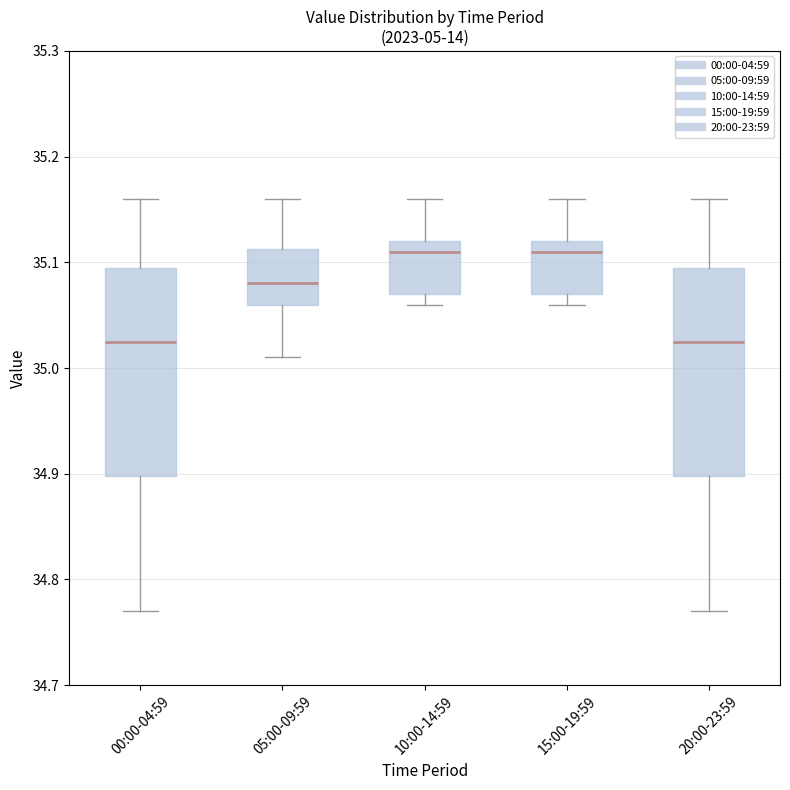

Where does the median line of the box for 05:00-09:59 sit on the y-axis? The values are not printed on the chart, so give them approximately, as read against the axis.

35.08